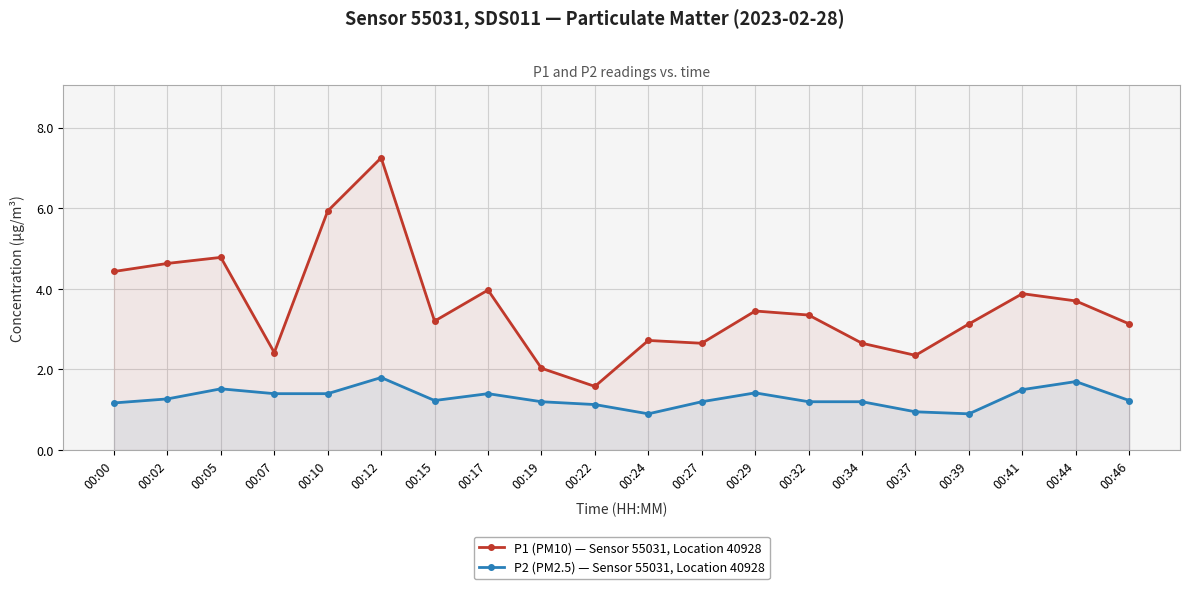

At which category does P1 (PM10) — Sensor 55031, Location 40928 reach its first local valley?

00:07